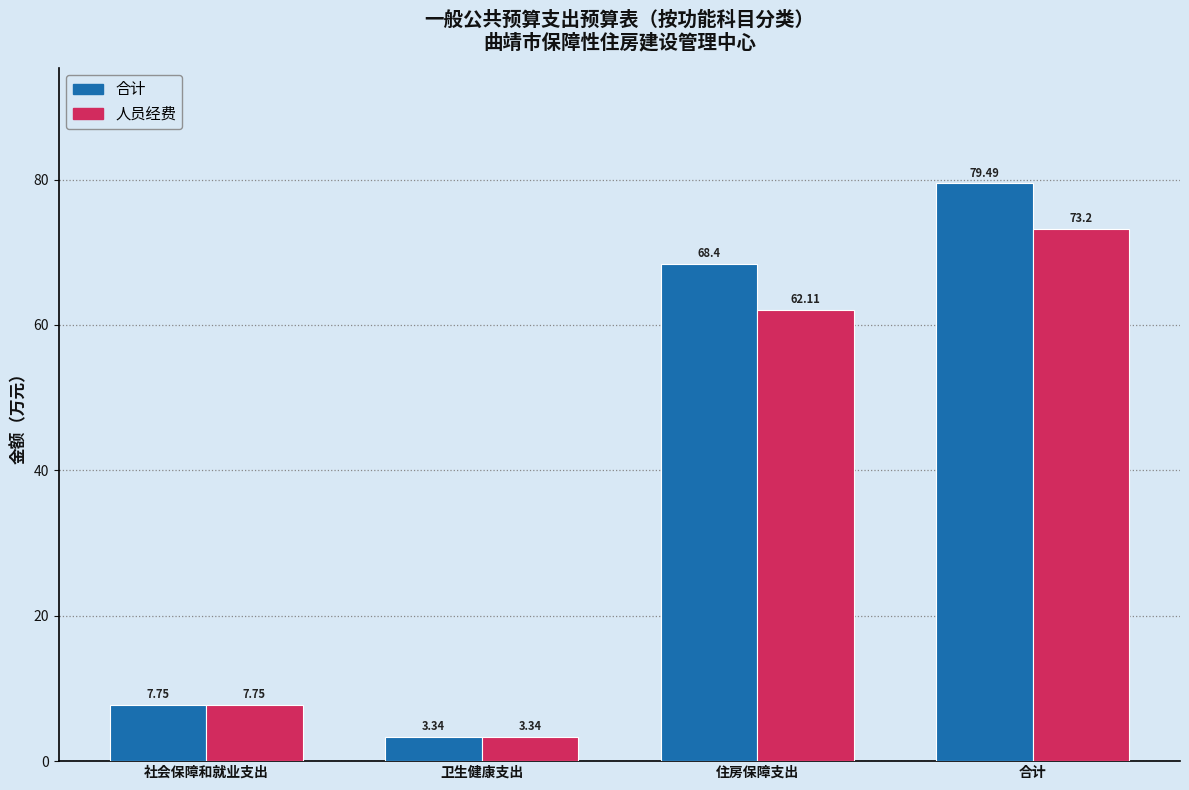

What is the difference between the second highest and minimum values in the 合计 series?

65.1